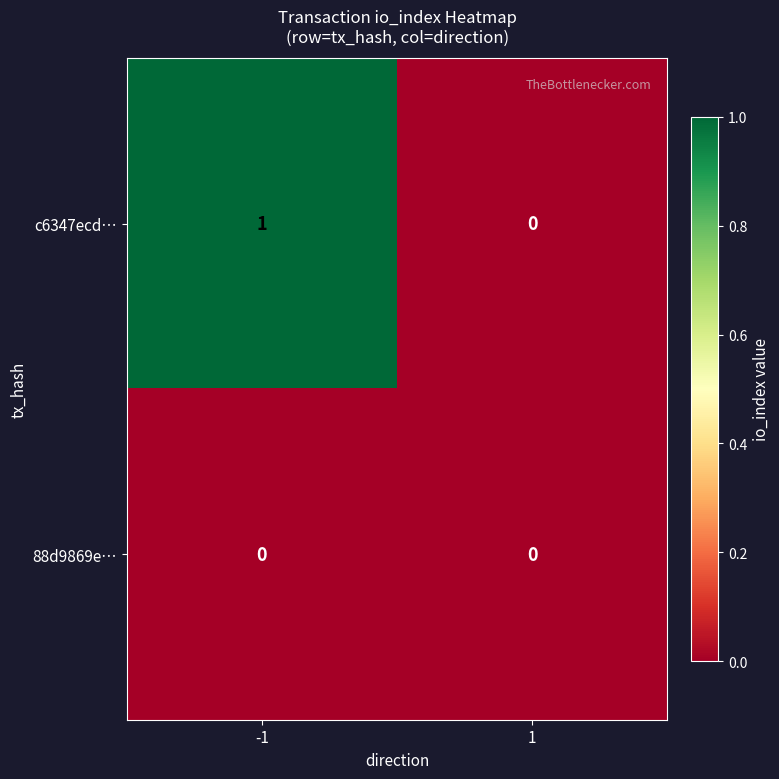

How many series are shown in this chart?

2